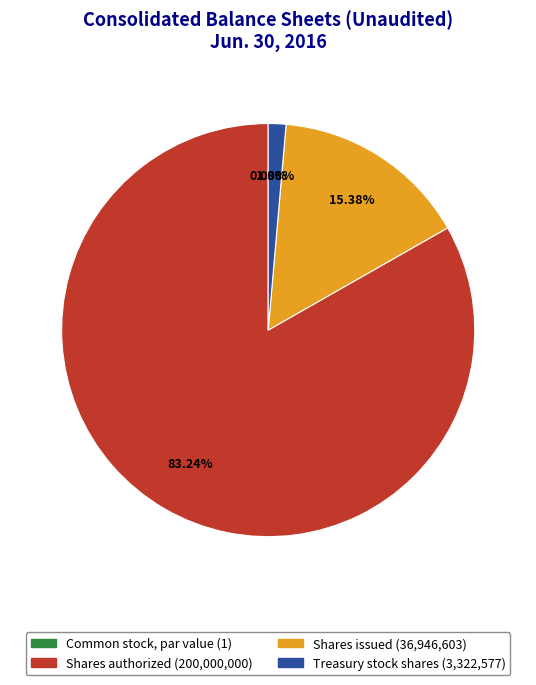

Approximately how many times larger is the value at Treasury stock, common shares compared to Common stock, shares issued?

0.1